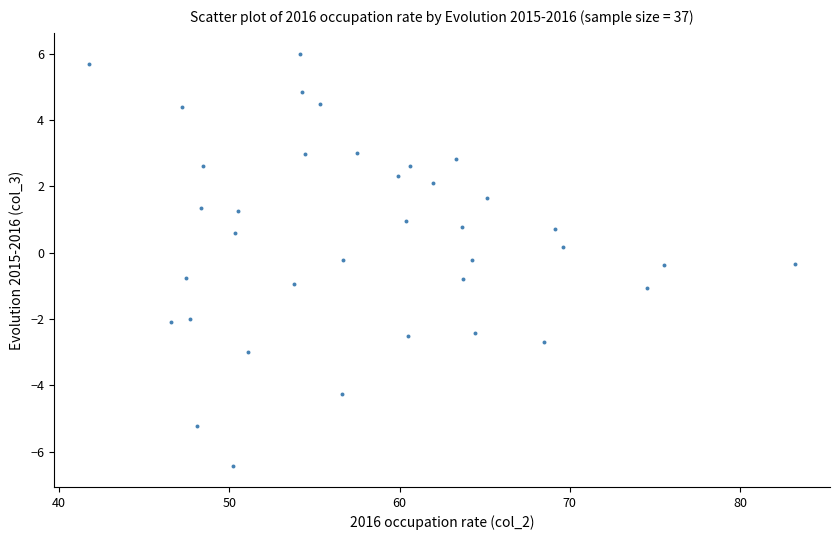

What is the range of Y values (max minus min)?

12.5